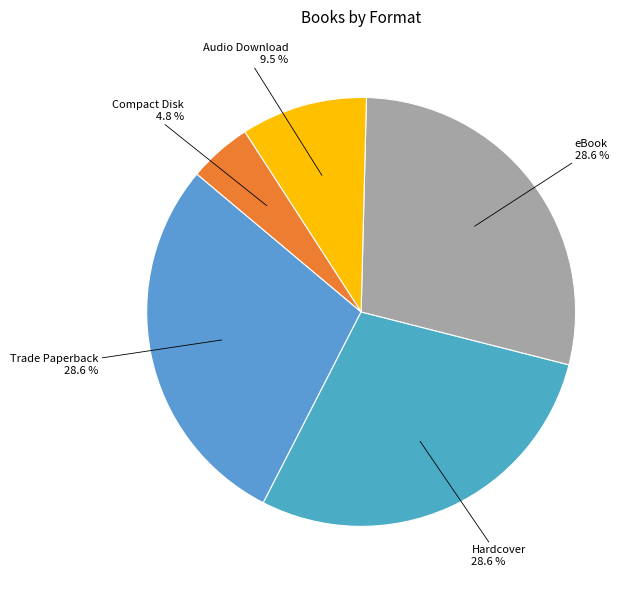

Does Trade Paperback account for over 50% of the chart?

No